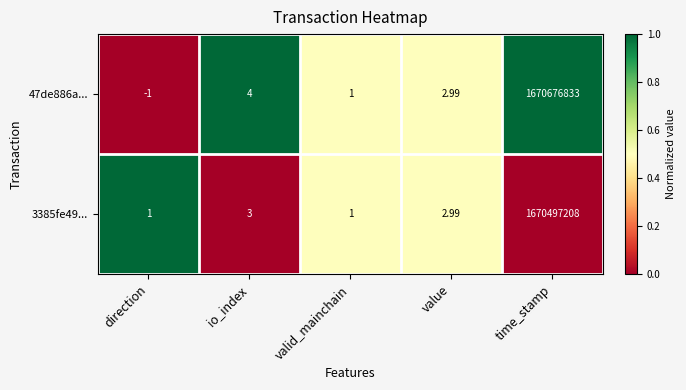

Rank the series by their maximum value, from highest to lowest.

47de886a..., 3385fe49...